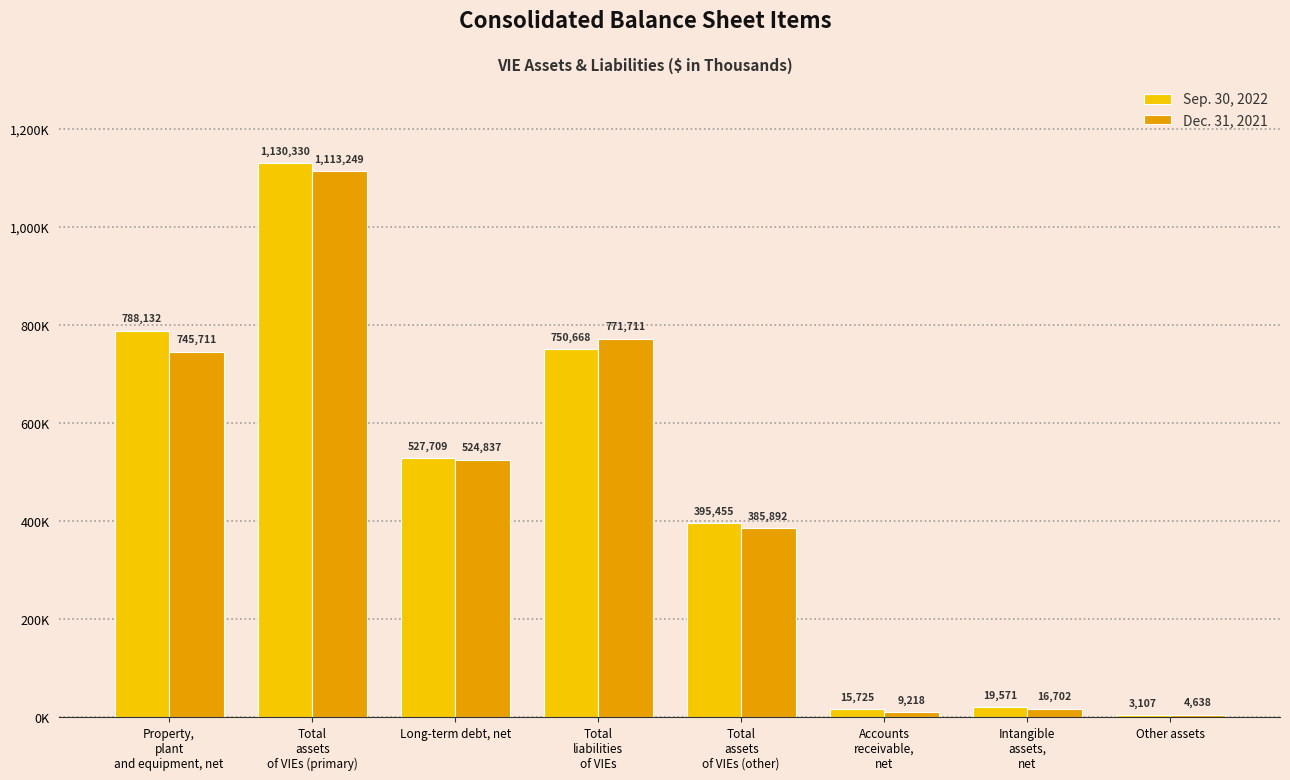

Reading right to left, transcribe all the data shown in this chart.

Sep. 30, 2022: Other assets=3107	Intangible
assets,
net=19571	Accounts
receivable,
net=15725	Total
assets
of VIEs (other)=395455	Total
liabilities
of VIEs=750668	Long-term debt, net=527709	Total
assets
of VIEs (primary)=1130330	Property,
plant
and equipment, net=788132
Dec. 31, 2021: Other assets=4638	Intangible
assets,
net=16702	Accounts
receivable,
net=9218	Total
assets
of VIEs (other)=385892	Total
liabilities
of VIEs=771711	Long-term debt, net=524837	Total
assets
of VIEs (primary)=1113249	Property,
plant
and equipment, net=745711